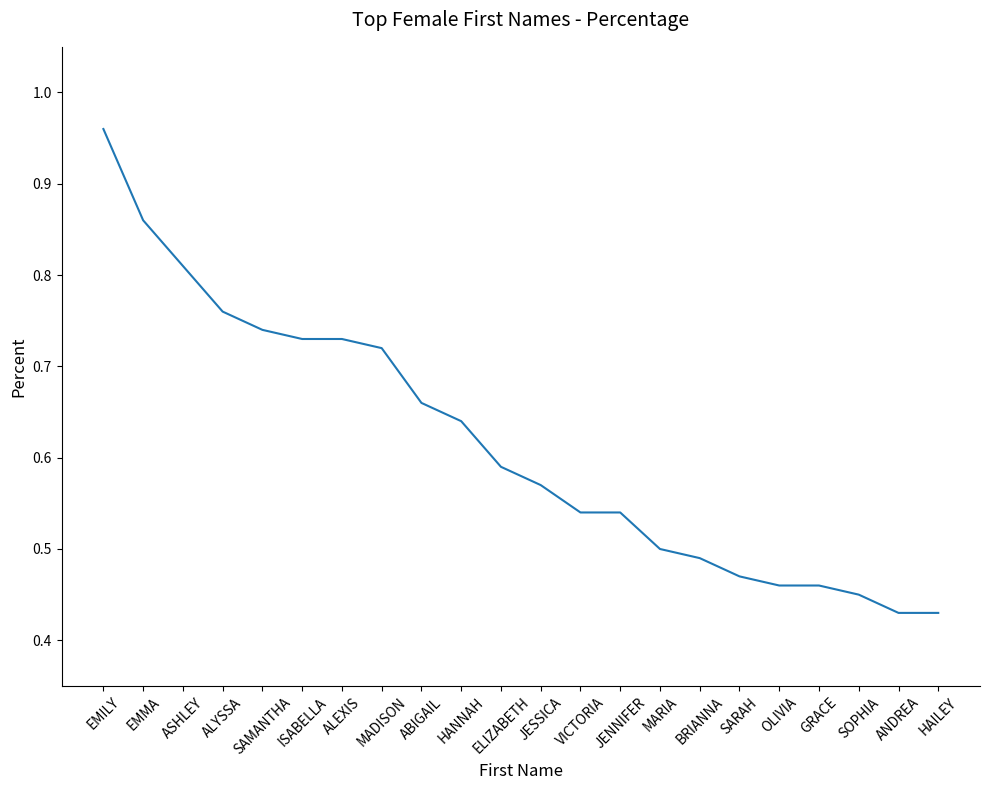

What is the change in value from ALEXIS to HAILEY?

-0.3